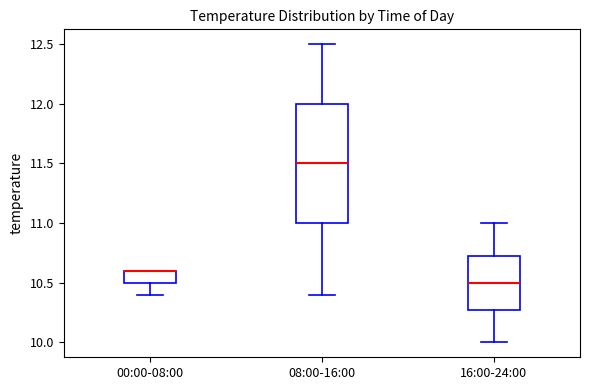

Reading left to right, transcribe this box plot: for each box, give where its median line is, the range the box spans, and where its two whiskers end, as read against the y-axis. The values are not printed on the chart, so give them approximately, as read against the axis.

00:00-08:00: median 10.60 (drawn on the box's upper edge), box 10.50 to 10.60, whiskers 10.40 to 10.60
08:00-16:00: median 11.50, box 11.00 to 12.00, whiskers 10.40 to 12.50
16:00-24:00: median 10.50, box 10.30 to 10.75, whiskers 10.00 to 11.00